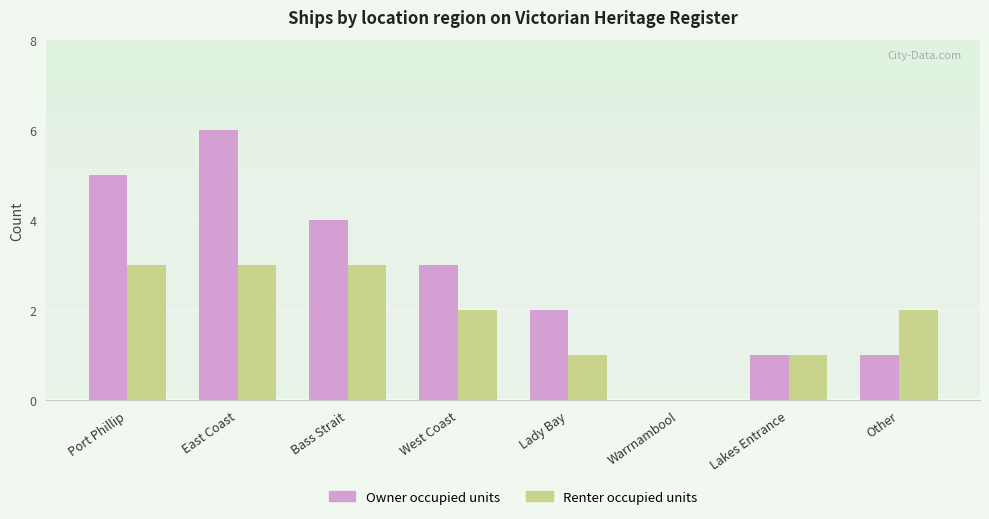

Which series changed the most between West Coast and Other?

Owner occupied units